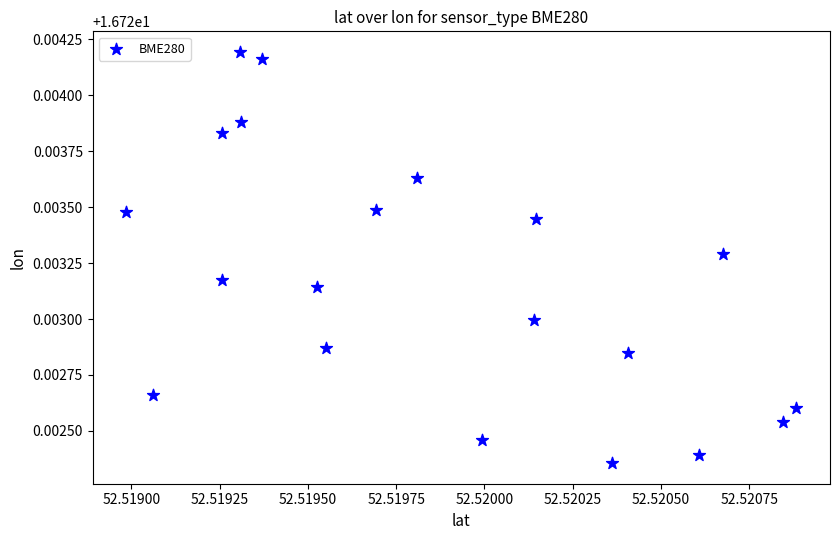

How many points are shown in the scatter plot?

20